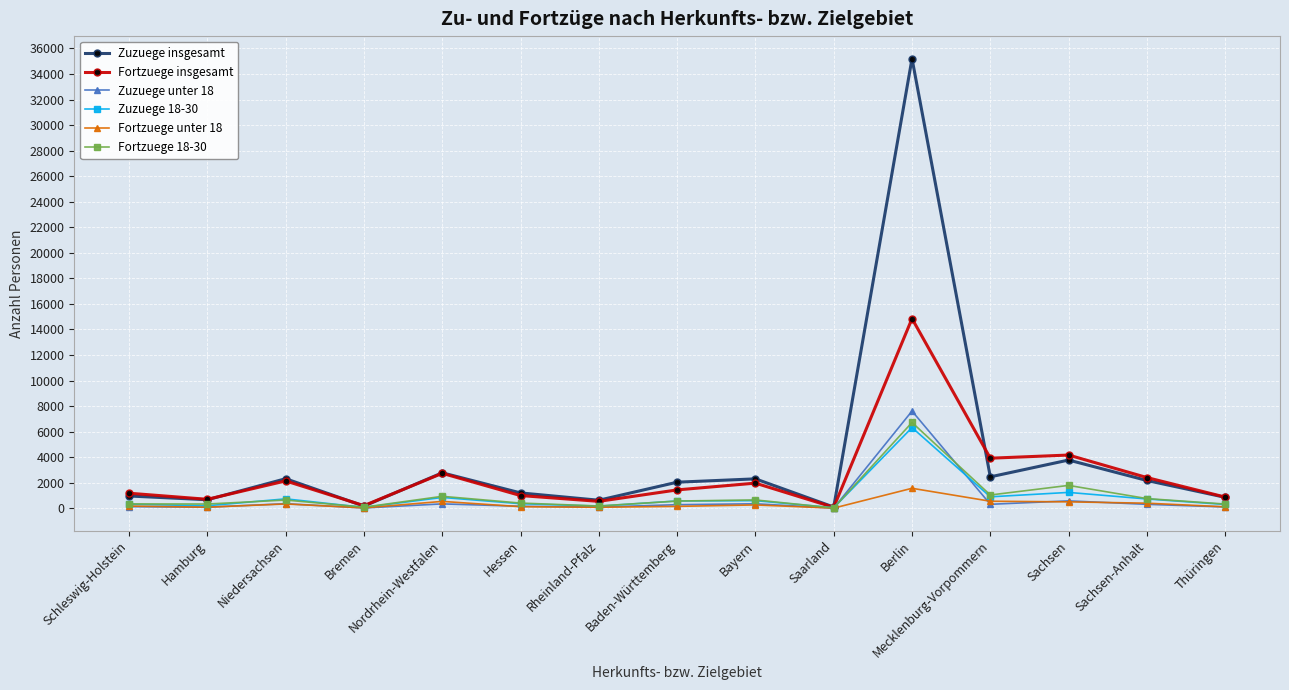

Which series has the largest total across all categories?

Zuzuege insgesamt